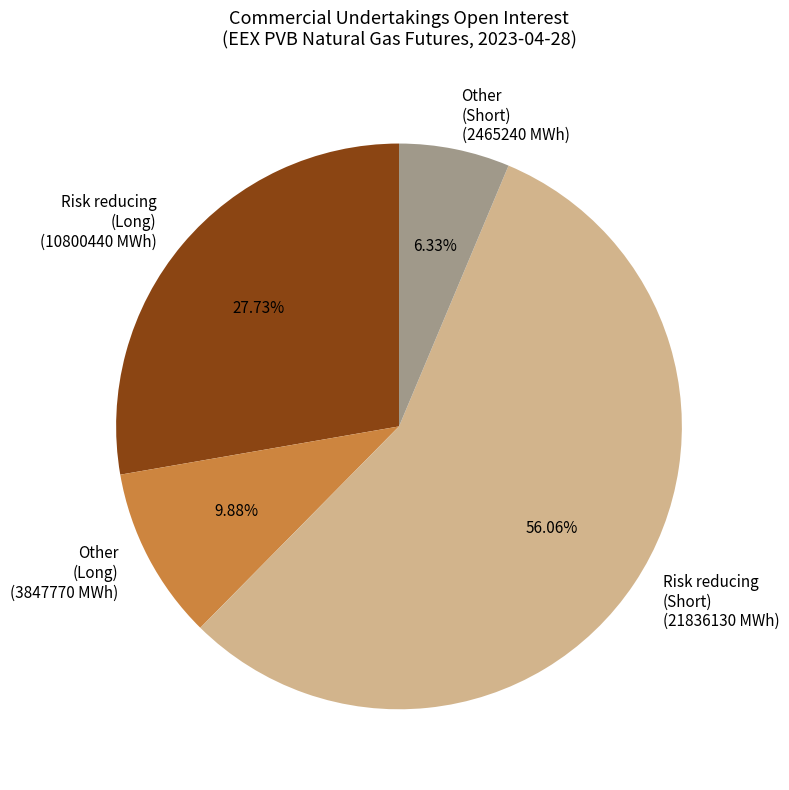

Which has a higher value, Risk reducing (Long) or Other (Long)?

Risk reducing (Long)